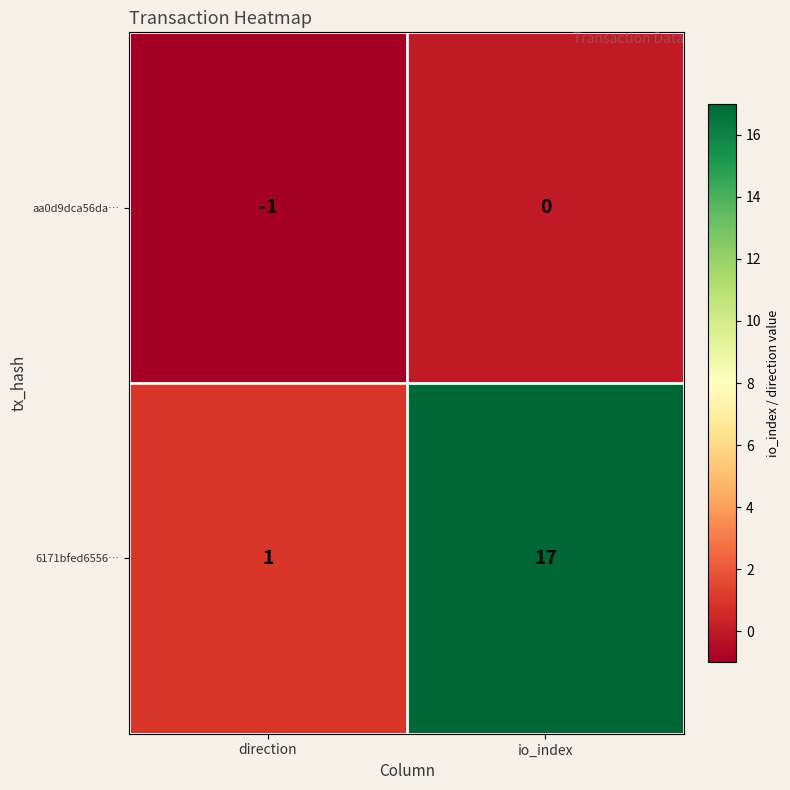

Which series changed the most between direction and io_index?

6171bfed6556…